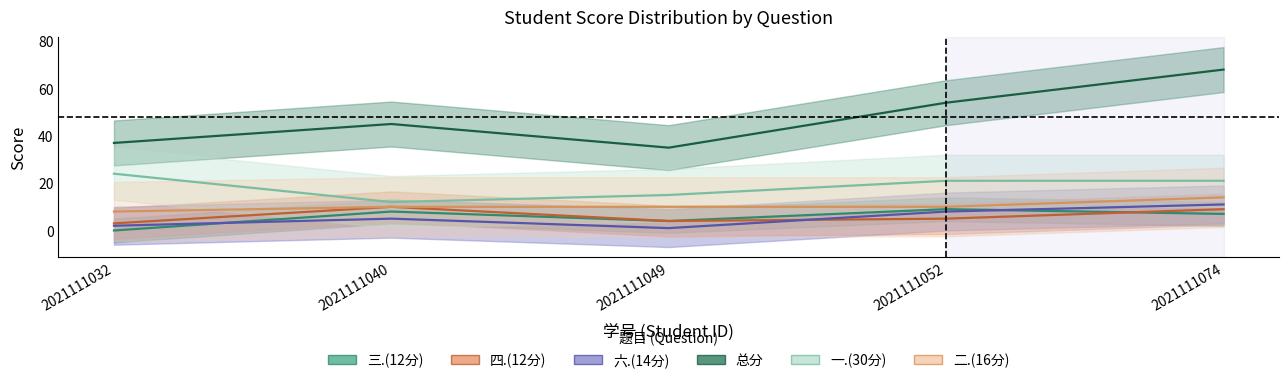

Is it true that 总分 equals 68 at 2021111074?

True